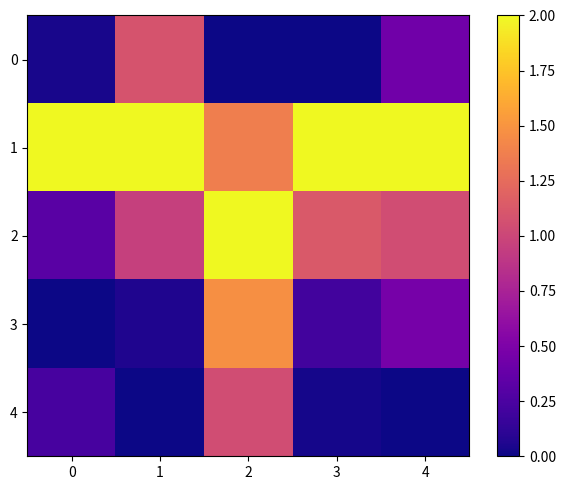

At how many categories does at least one series exceed 0?

5